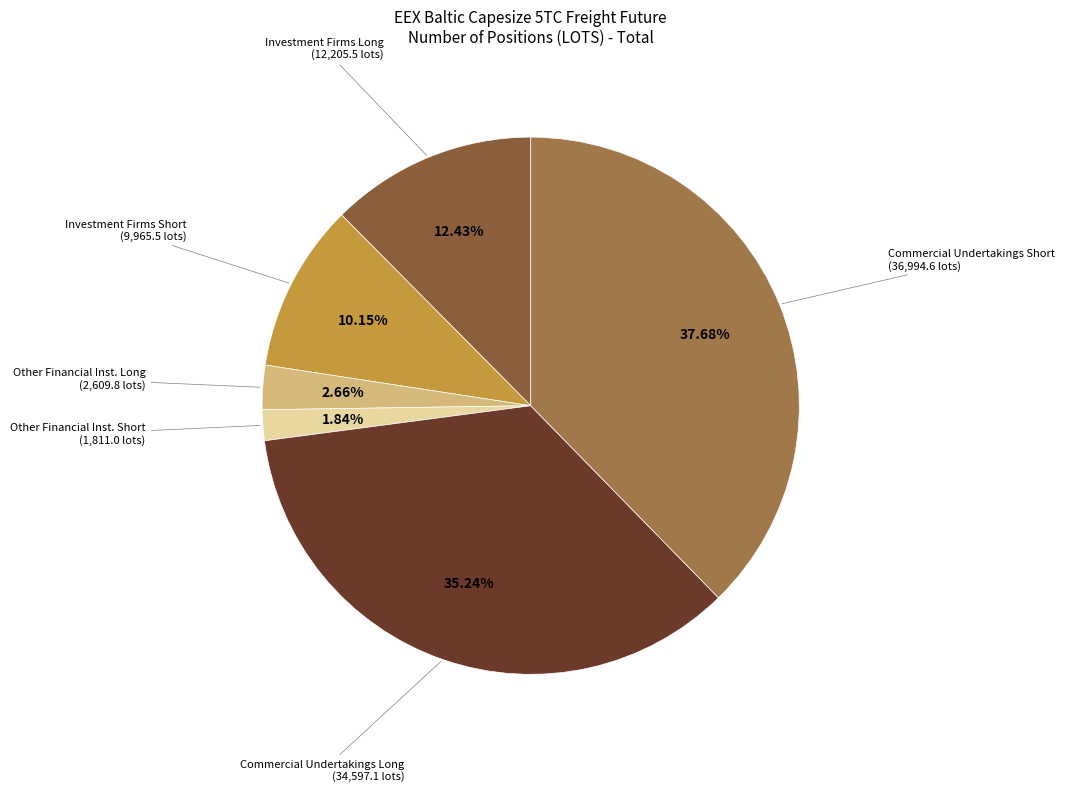

Count the number of slices in the pie.

6